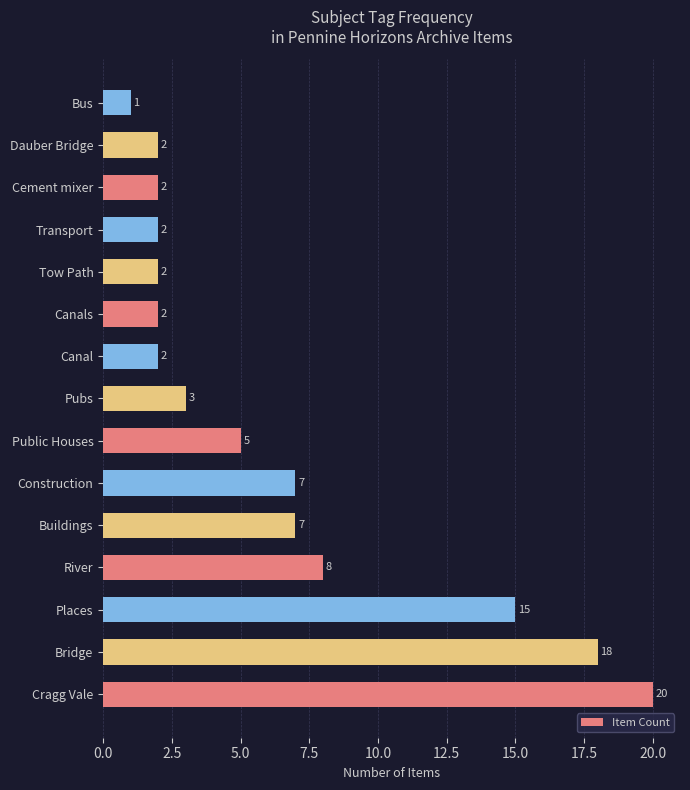

The chart shows a value of 2 at Canals. True or false?

True